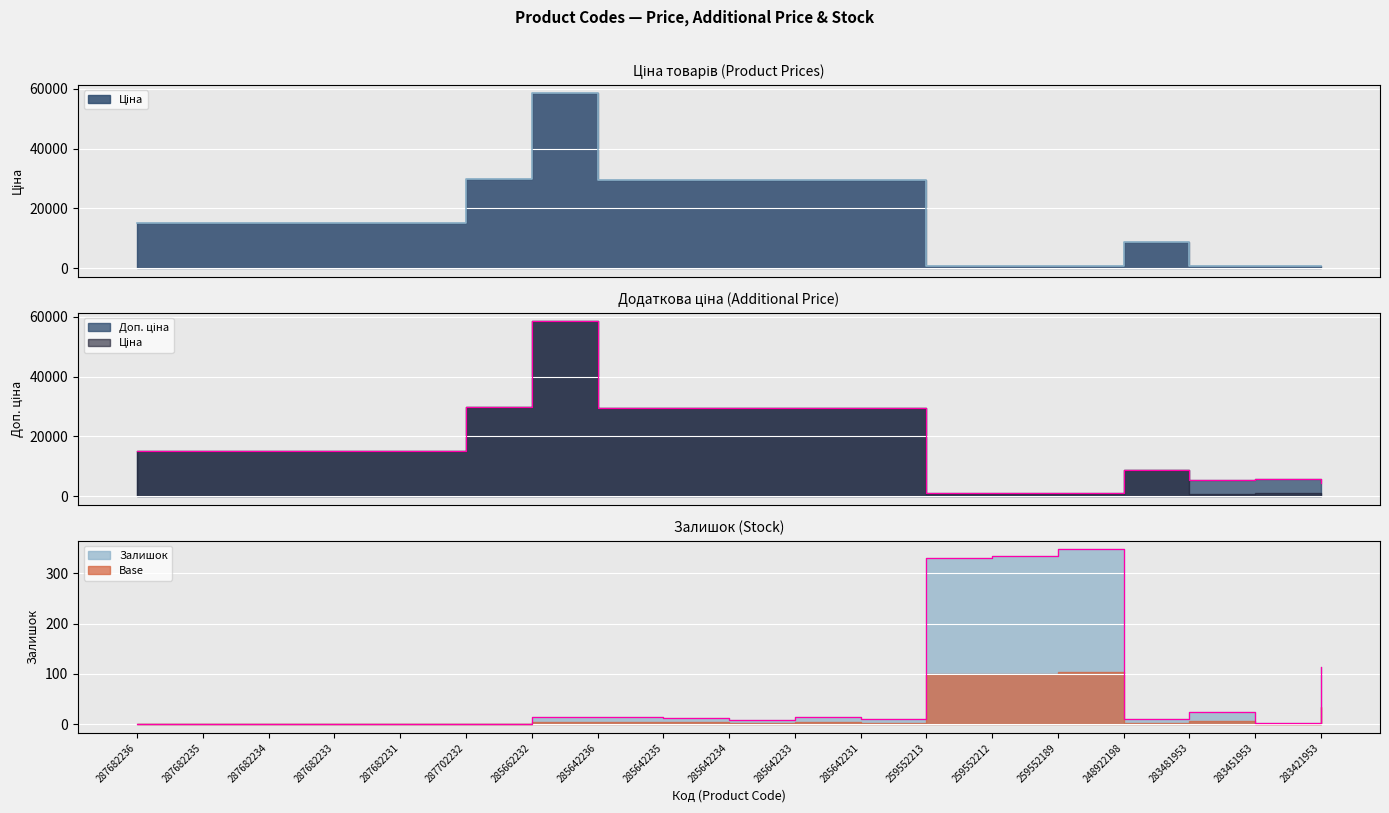

True or false: Залишок and Доп. ціна cross at least once.

False